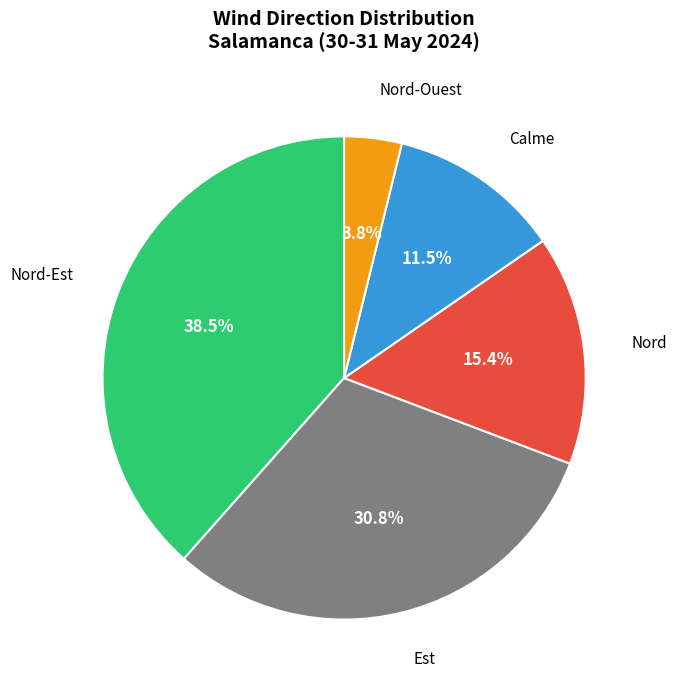

What is the largest slice in the pie chart?

Nord-Est